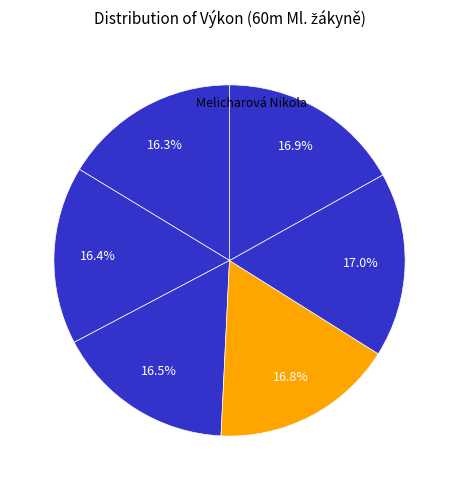

Count the number of slices in the pie.

6